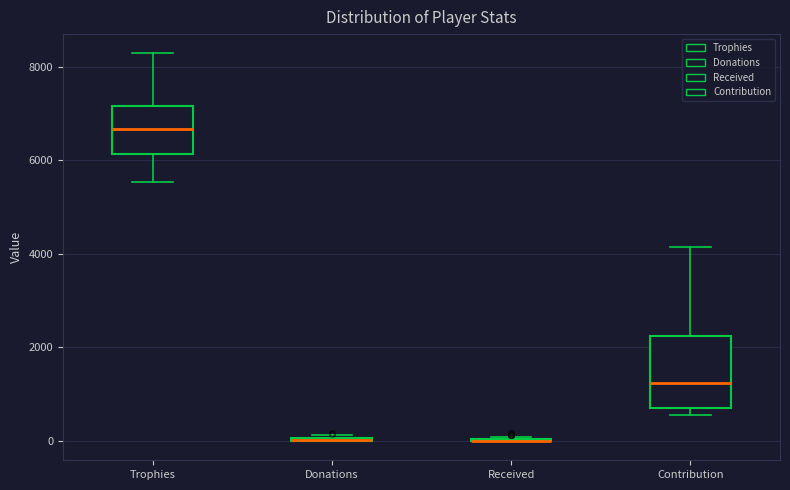

Which box is the tallest, from its lower edge to its upper edge?

Contribution